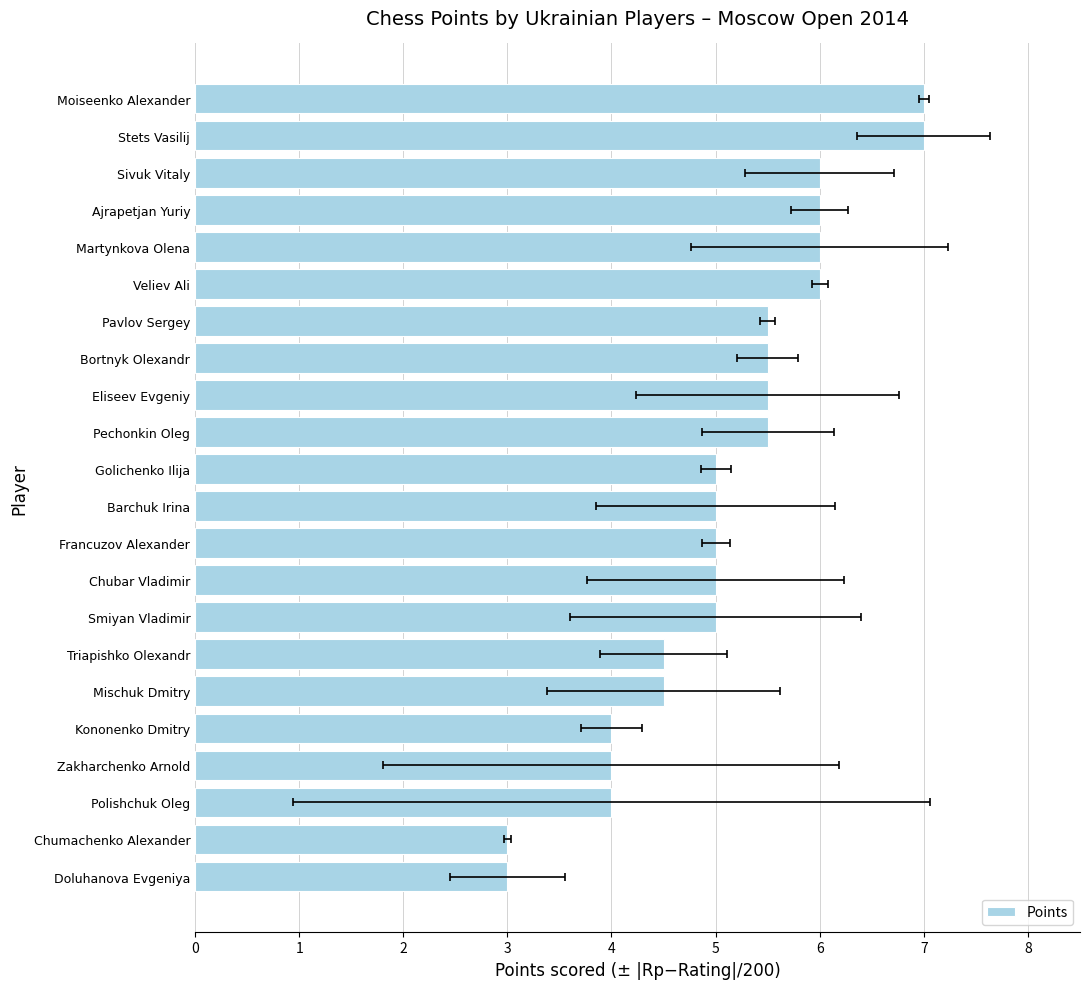

How many values are between 4 and 6?

18